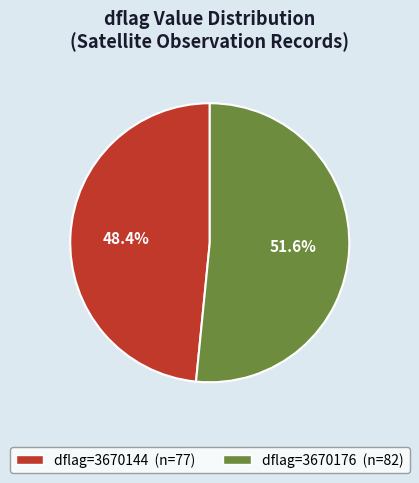

Is there a majority slice in this chart?

Yes